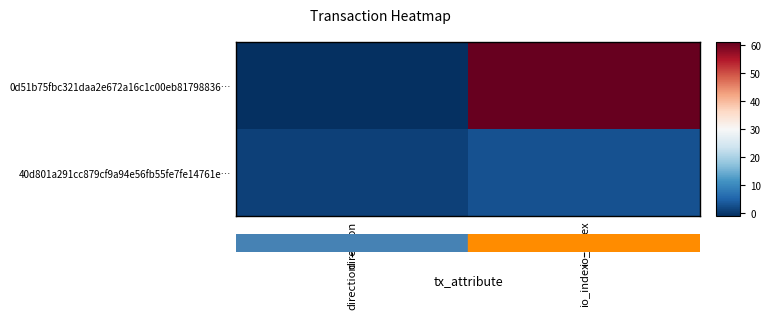

Reading right to left, list all the values displayed in this chart.

0d51b75fbc321daa2e672a16c1c00eb81798836…: io_index=61	direction=-1
40d801a291cc879cf9a94e56fb55fe7fe14761e…: io_index=3	direction=1